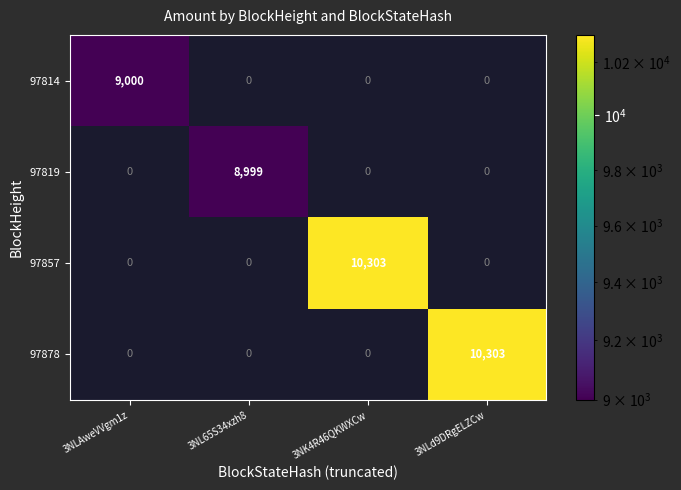

Is the value of 97857 at 3NK4R46QKWXCw greater than the value of 97878 at 3NL65S34xzh8?

Yes